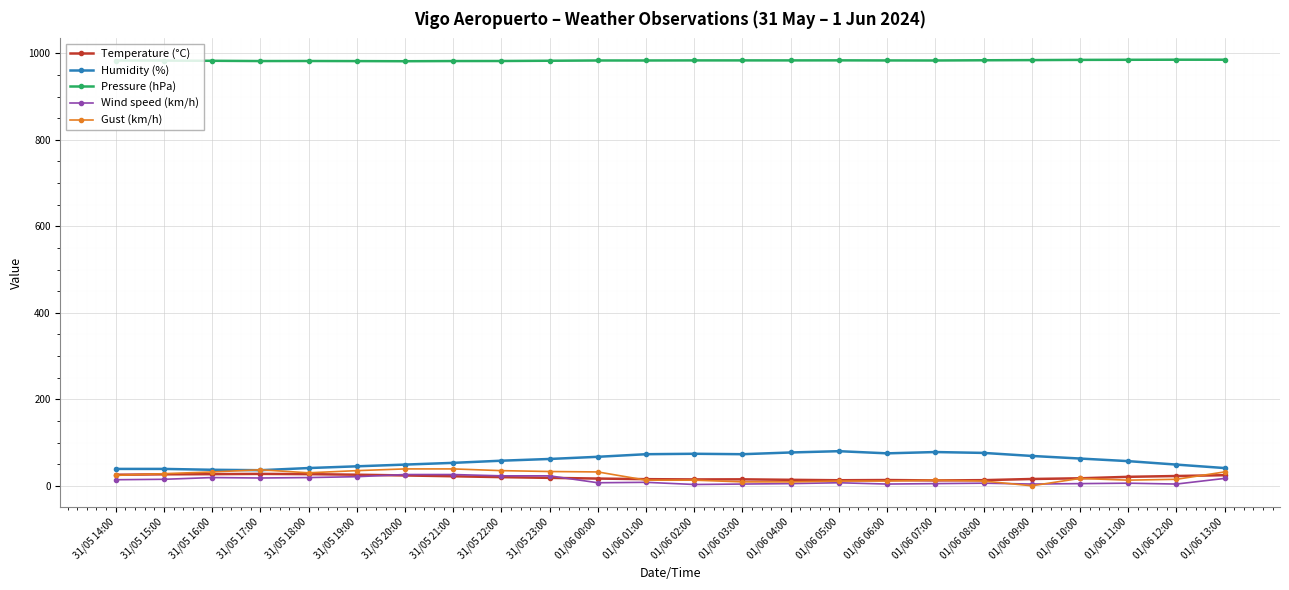

What is the sum of the Temperature (°C) values at 01/06 06:00 and 31/05 22:00?

33.3